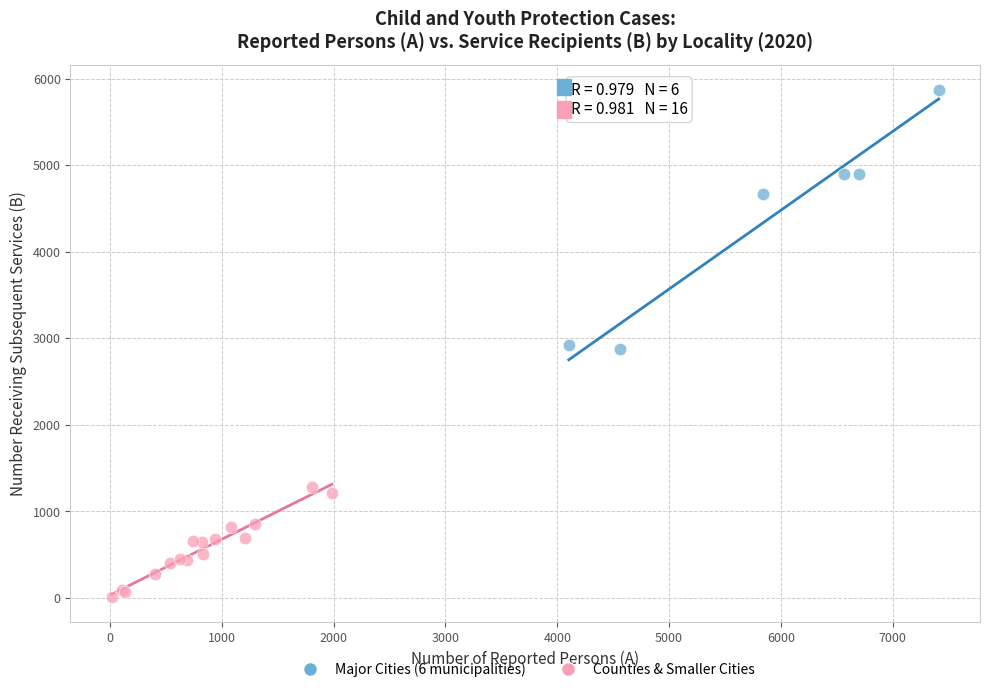

Which series contains the highest Y value?

Major Cities (6 municipalities)